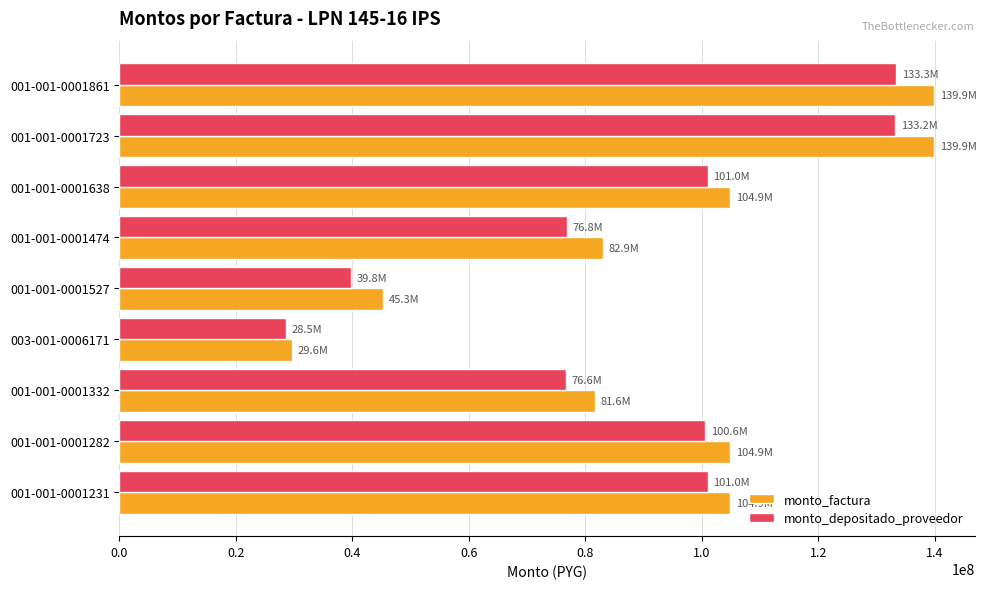

What is the smallest value displayed?

28520545